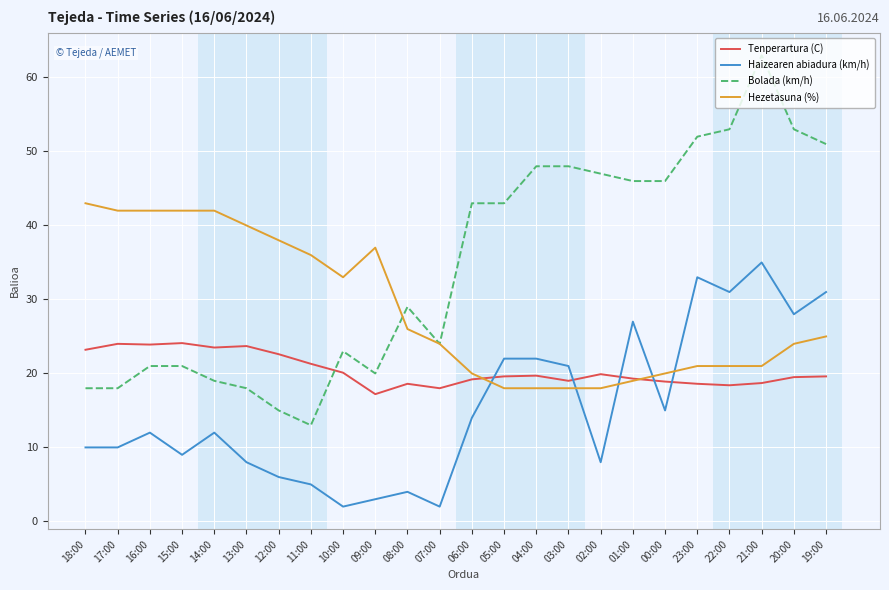

Which series has the largest total across all categories?

Bolada (km/h)